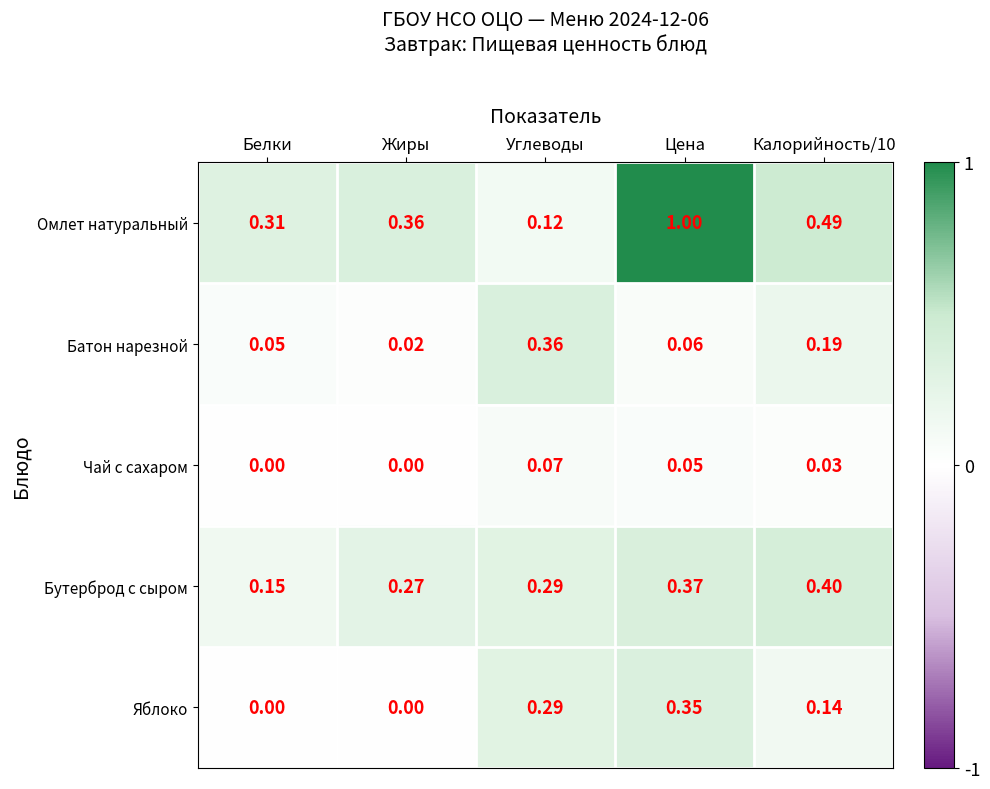

What is the spread (max minus min) of values at Жиры?

0.4